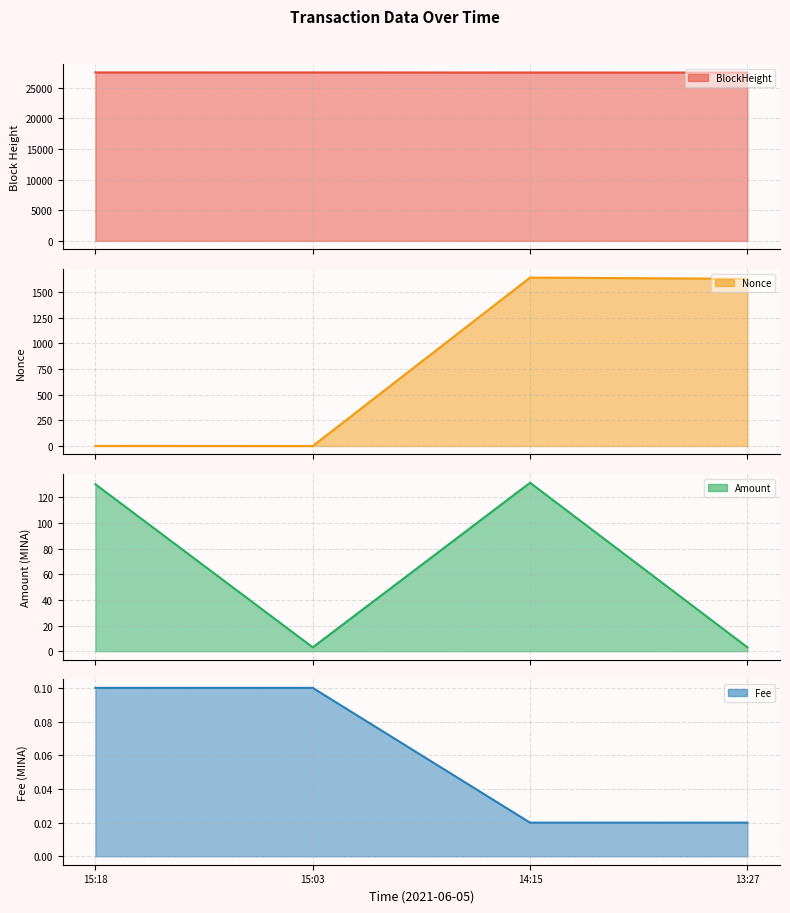

In Amount, how many points are higher than both neighbors (excluding endpoints)?

1